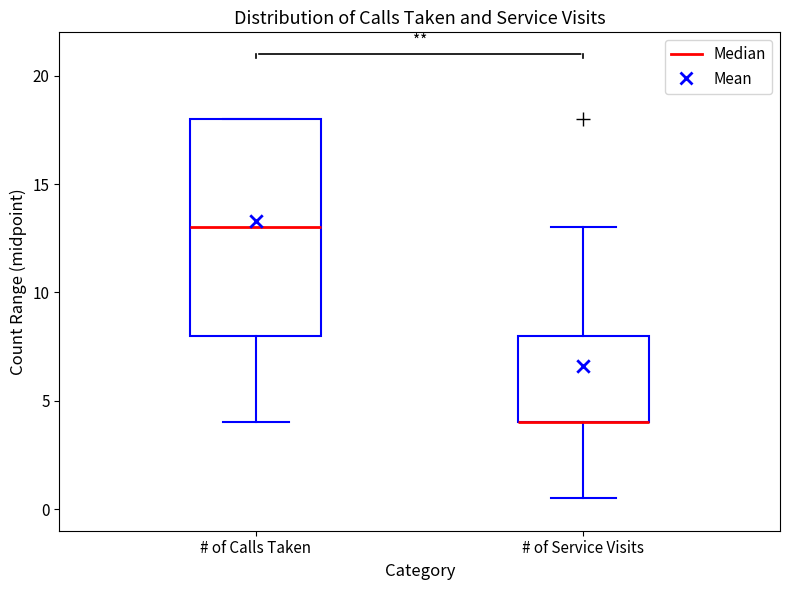

Reading left to right, transcribe this box plot: for each box, give where its median line is, the range the box spans, and where its two whiskers end, as read against the y-axis. The values are not printed on the chart, so give them approximately, as read against the axis.

# of Calls Taken: median 13.0, box 8.0 to 18.0, whiskers 4.0 to 18.0
# of Service Visits: median 4.0 (drawn on the box's lower edge), box 4.0 to 8.0, whiskers 0.5 to 13.0